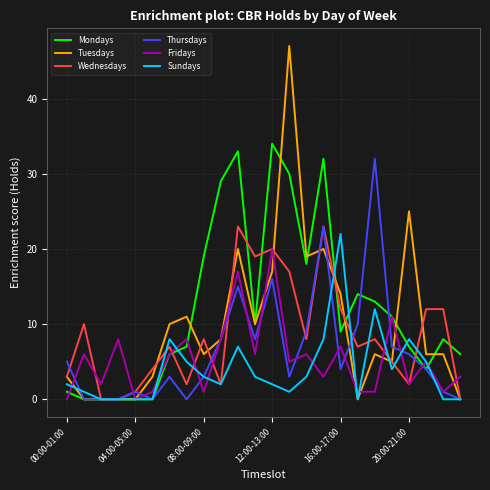

What is the greatest value displayed?

47